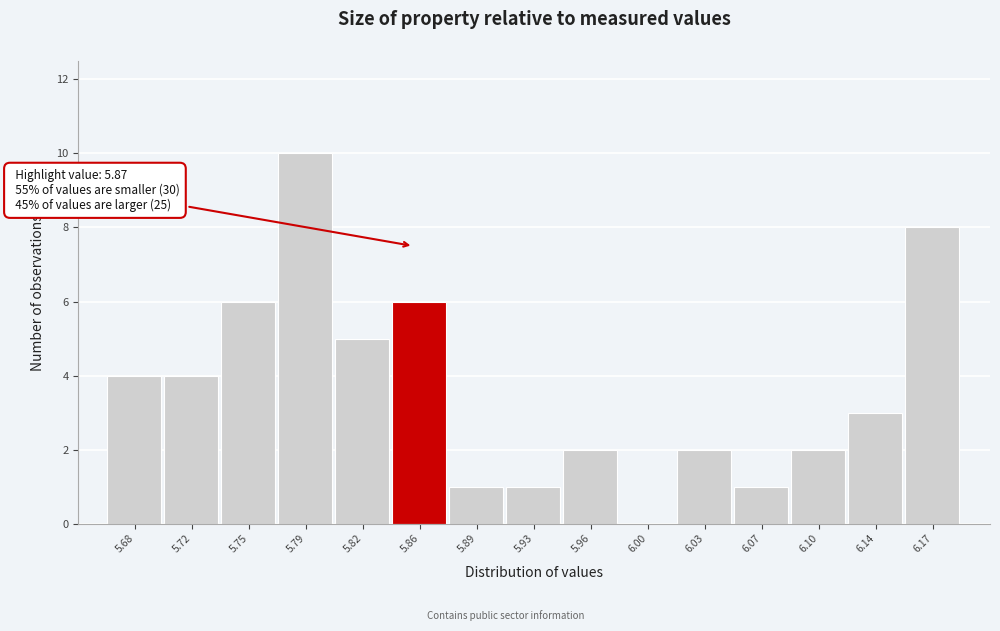

Reading left to right, what are all the values shown in this chart?

5.68=4	5.72=4	5.75=6	5.79=10	5.82=5	5.86=6	5.89=1	5.93=1	5.96=2	6.00=0	6.03=2	6.07=1	6.10=2	6.14=3	6.17=8